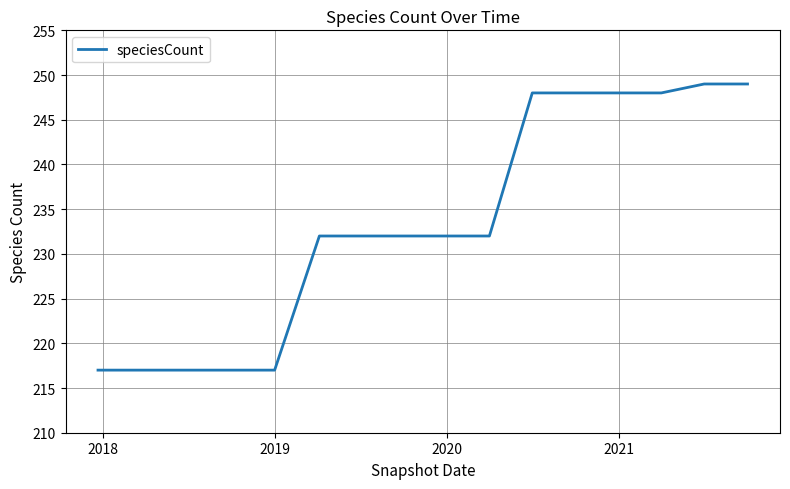

What is the difference between the maximum and minimum values?

32